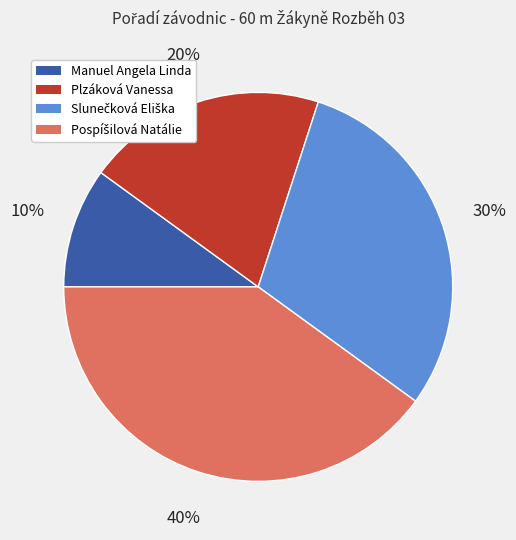

The Plzáková Vanessa slice represents 20% of the pie. True or false?

True